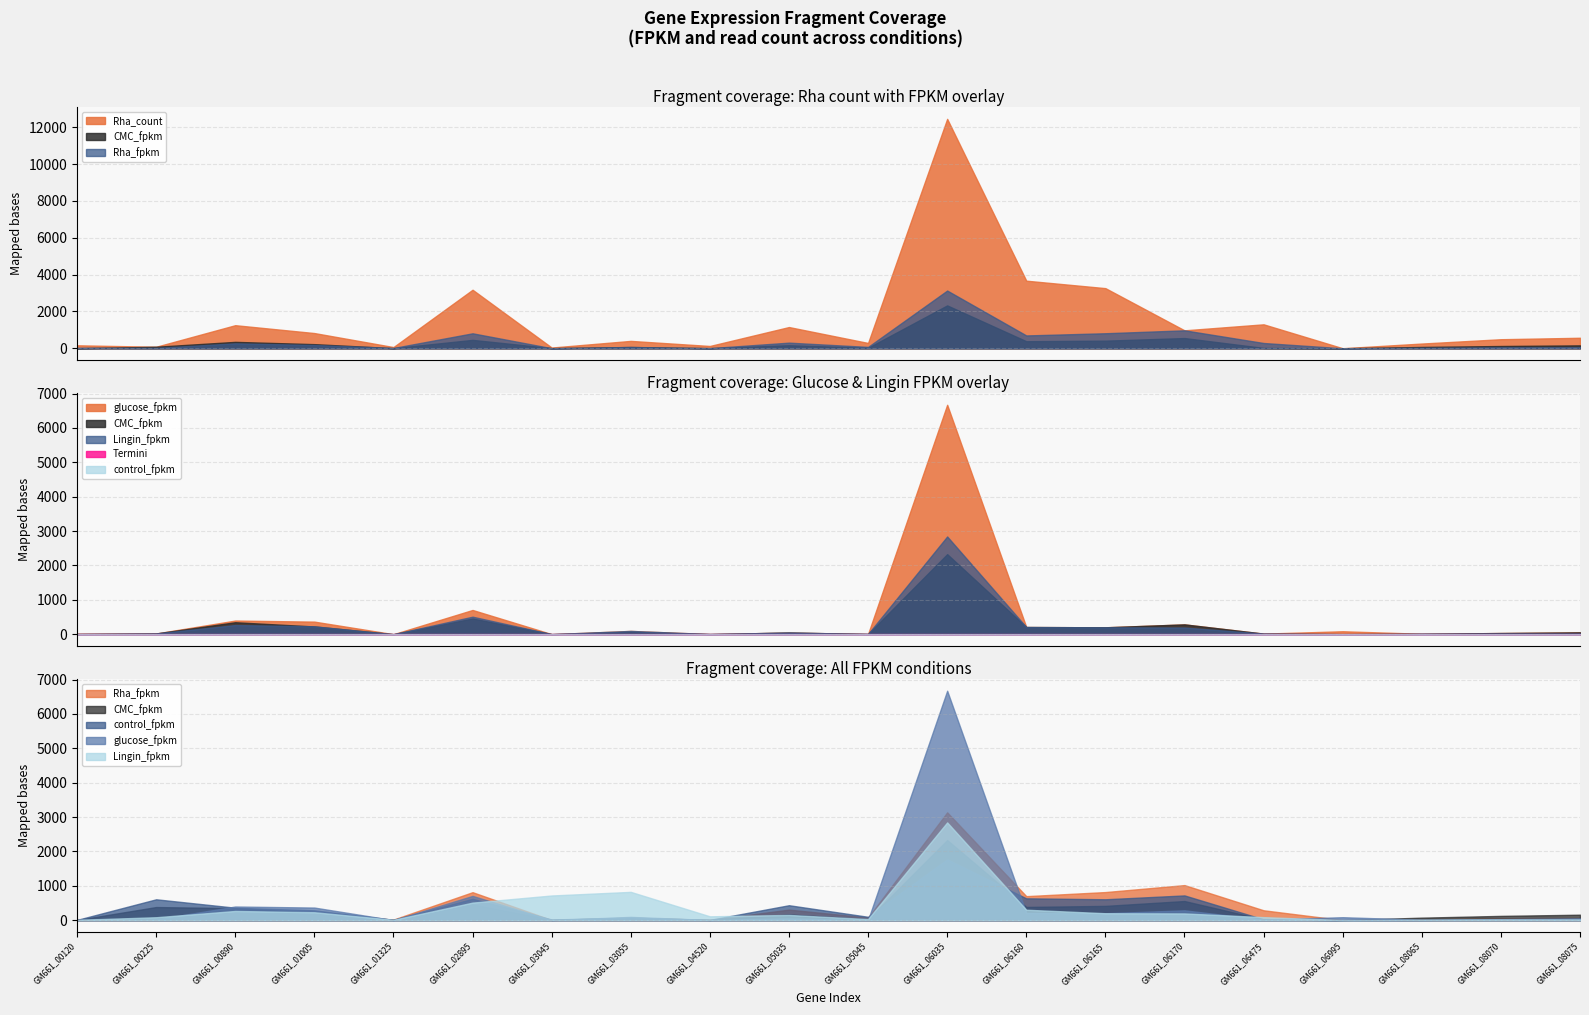

True or false: Lingin_fpkm has a value of 136.1 at GM661_06475.

False